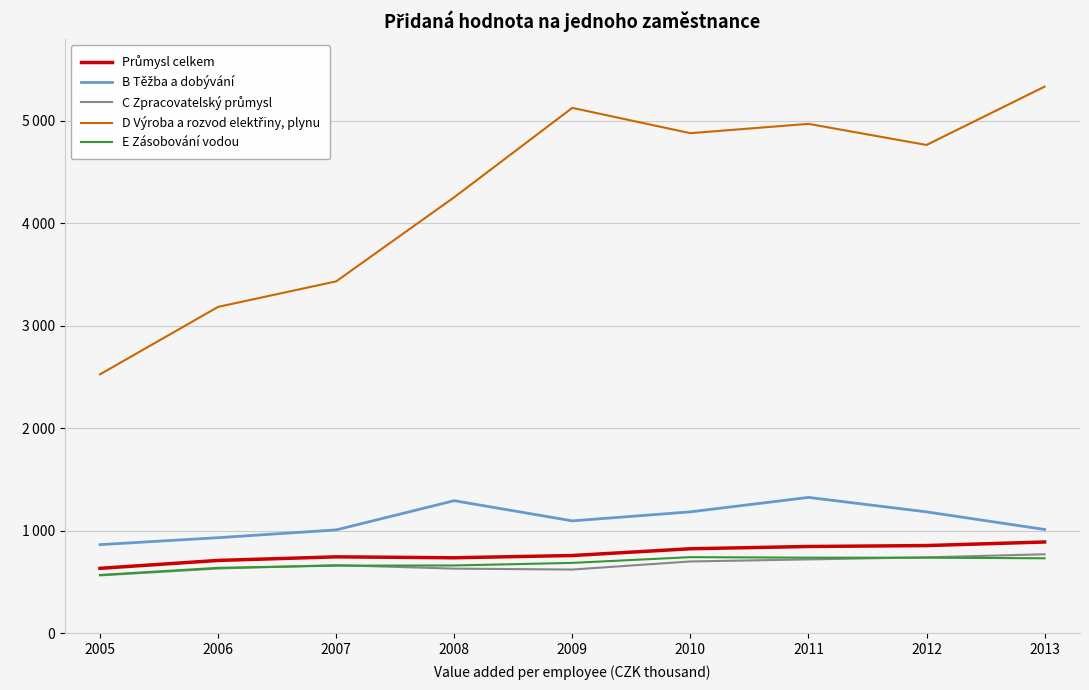

Reading left to right, transcribe all the data shown in this chart.

Průmysl celkem: 633	710	745	736	758	824	846	855	890
B Těžba a dobývání: 864	932	1008	1293	1096	1184	1325	1184	1012
C Zpracovatelský průmysl: 564	631	664	630	621	700	720	740	770
D Výroba a rozvod elektřiny, plynu: 2526	3184	3433	4254	5126	4879	4970	4764	5333
E Zásobování vodou: 568	638	659	661	686	742	737	737	731